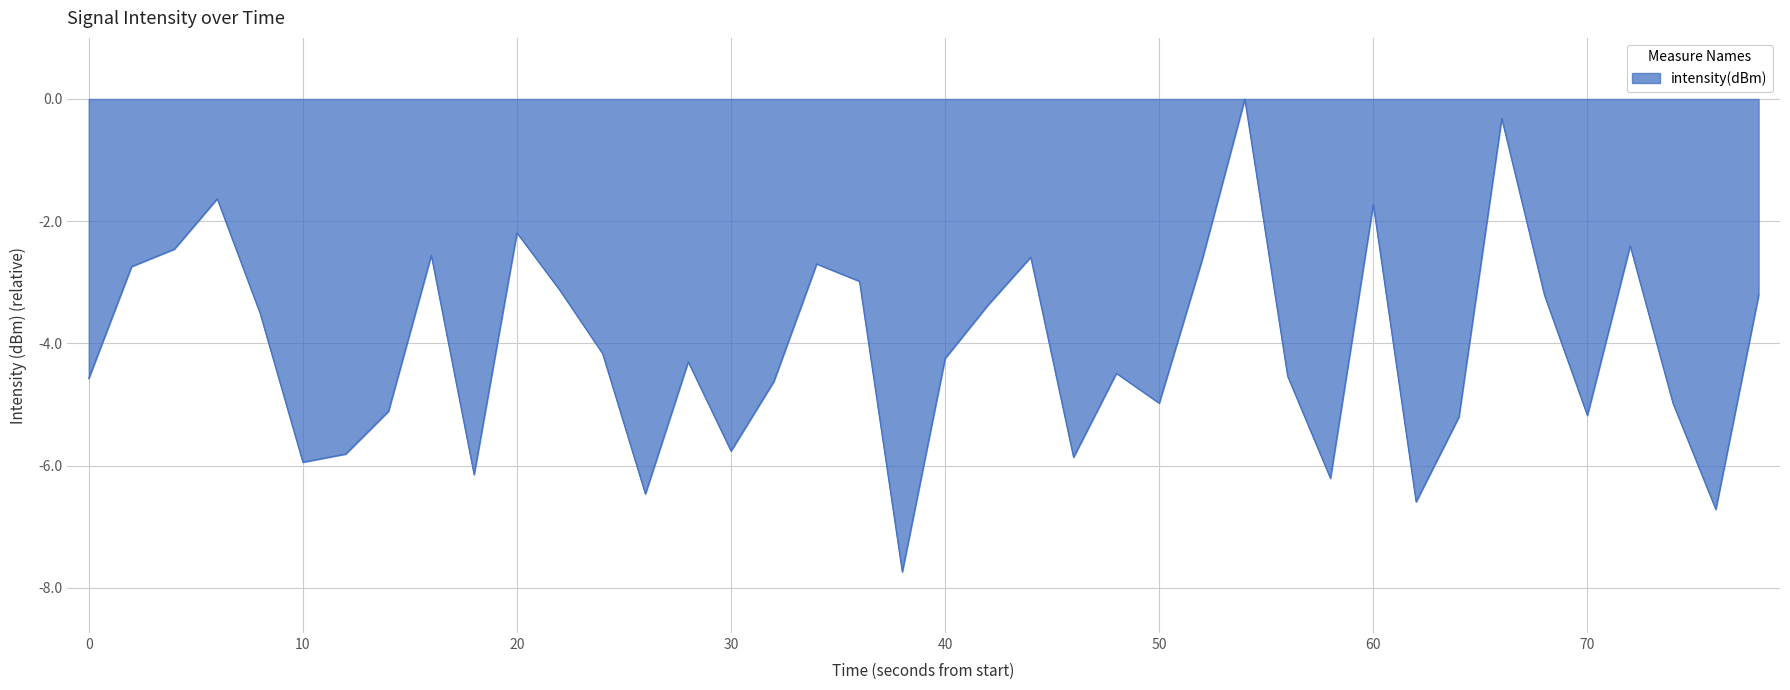

What is the minimum value shown in the chart?

-7.7